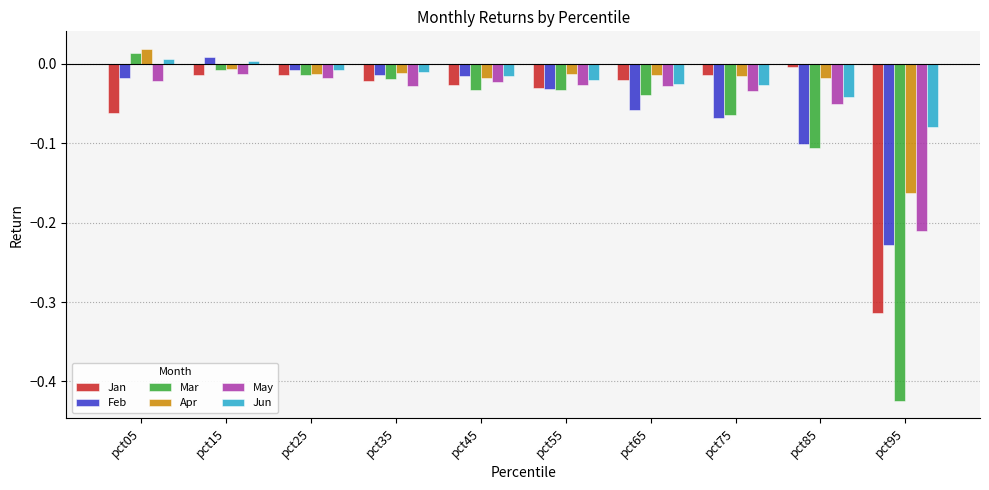

What is the difference between the second highest and second lowest values in the Mar series?

0.1